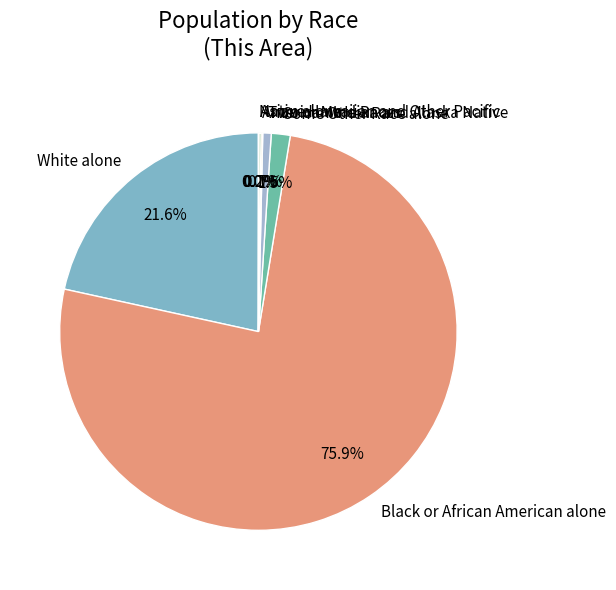

True or false: White alone accounts for 36% of the total.

False